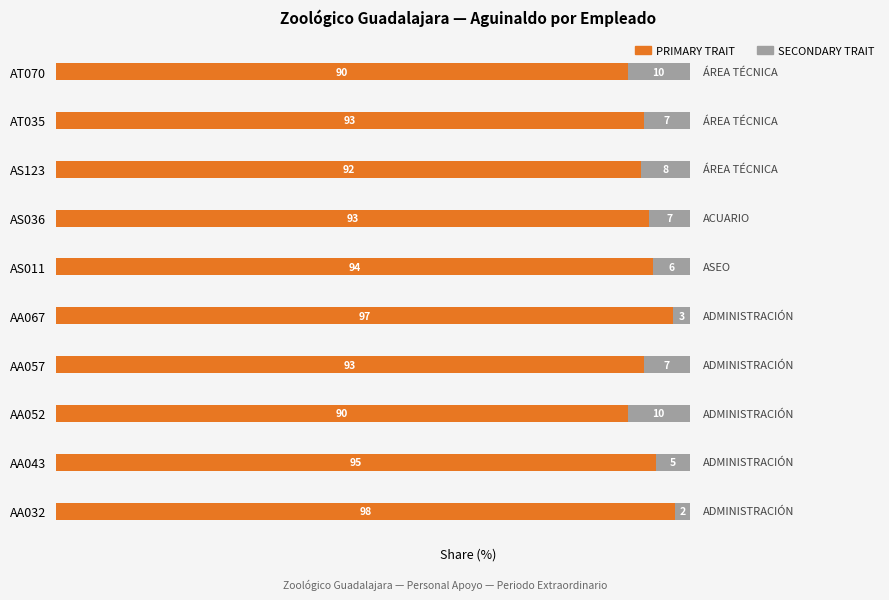

What is the total value across all series at AA057?

100.0